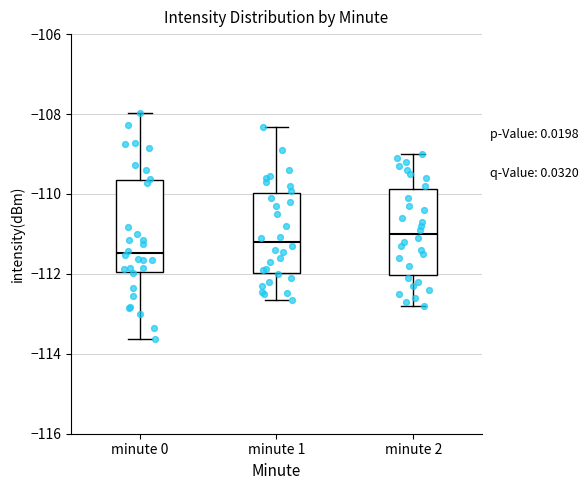

Where is the upper edge of the box for minute 0 on the y-axis? The values are not printed on the chart, so give them approximately, as read against the axis.

-109.6